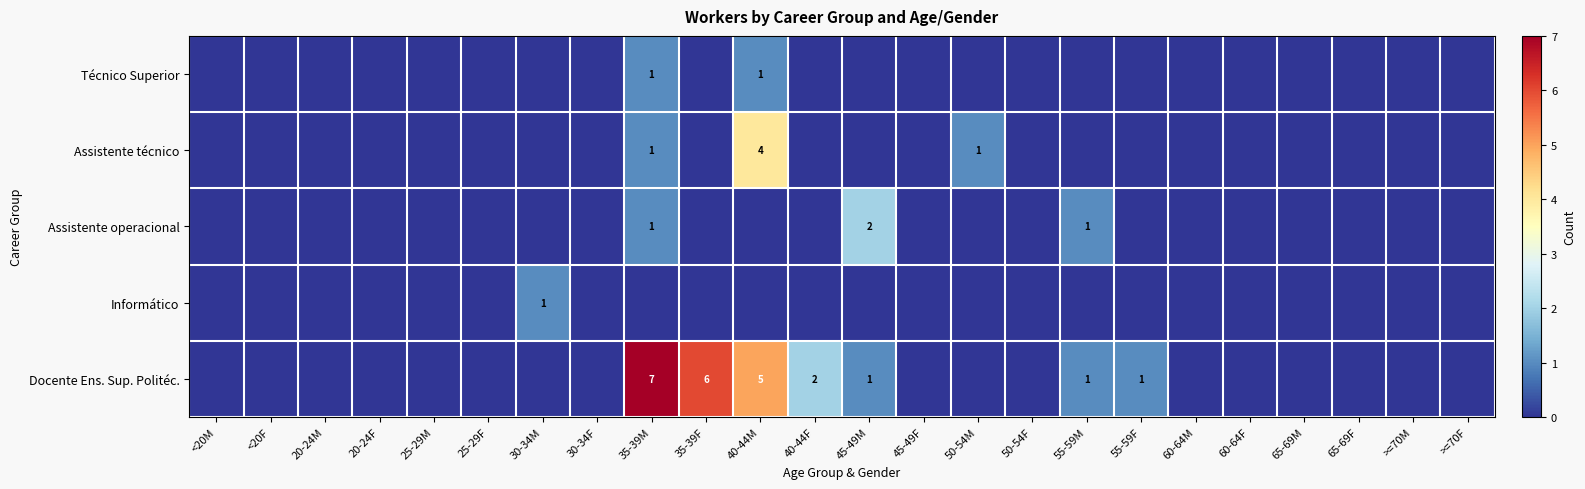

The value of Docente Ens. Sup. Politéc. at 35-39F is 6. True or false?

True